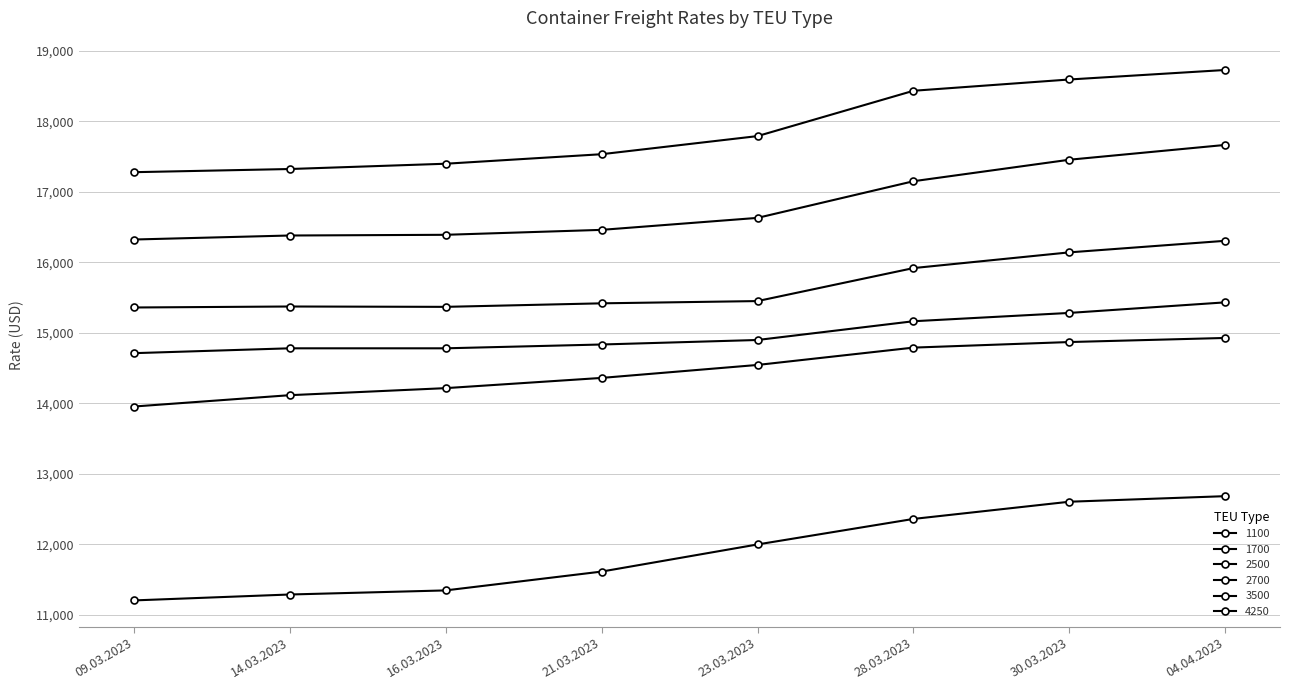

Count the number of data series in this chart.

6